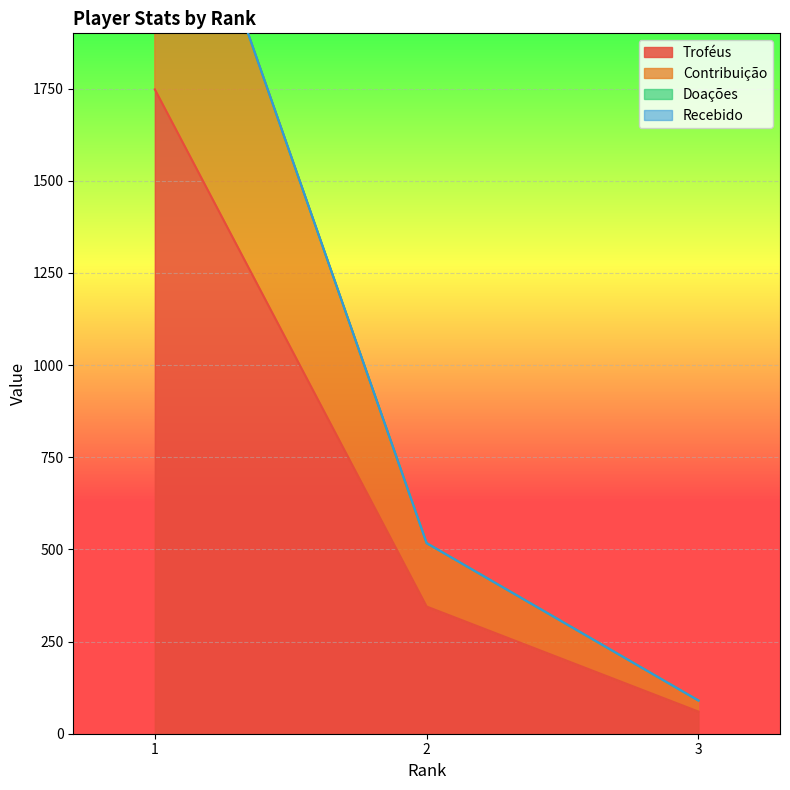

Between 1 and 3, which is larger?

1